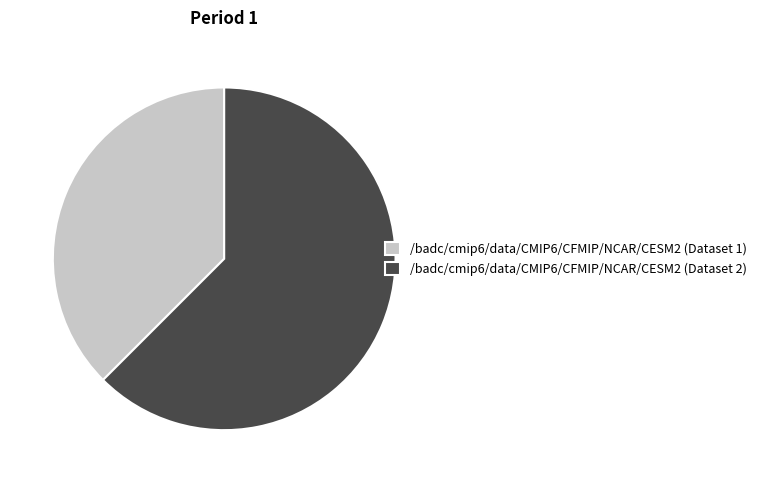

Count the number of slices in the pie.

2